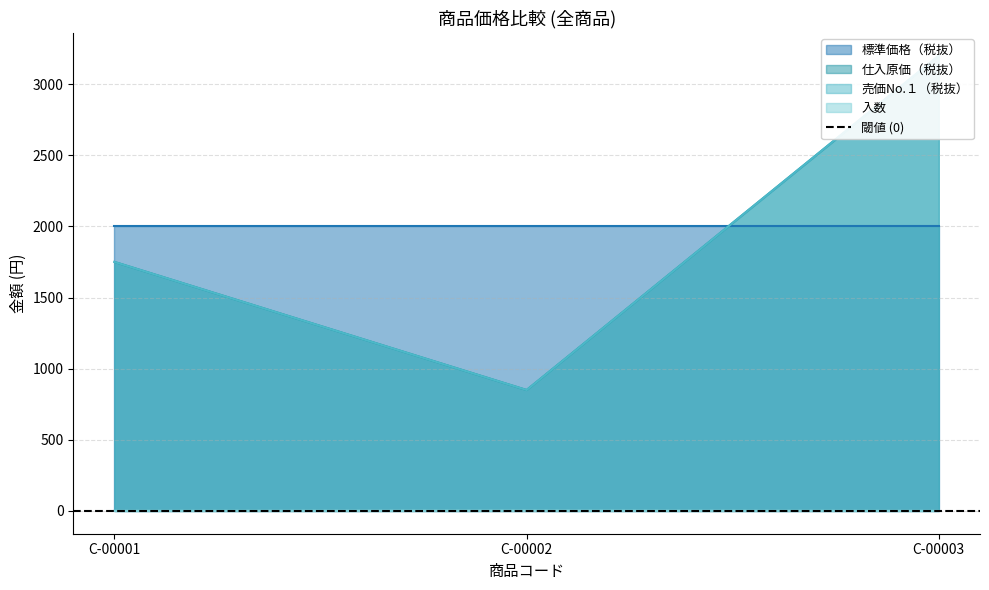

Is the value of 仕入原価（税抜） at C-00002 greater than the value of 売価No.１（税抜） at C-00003?

No